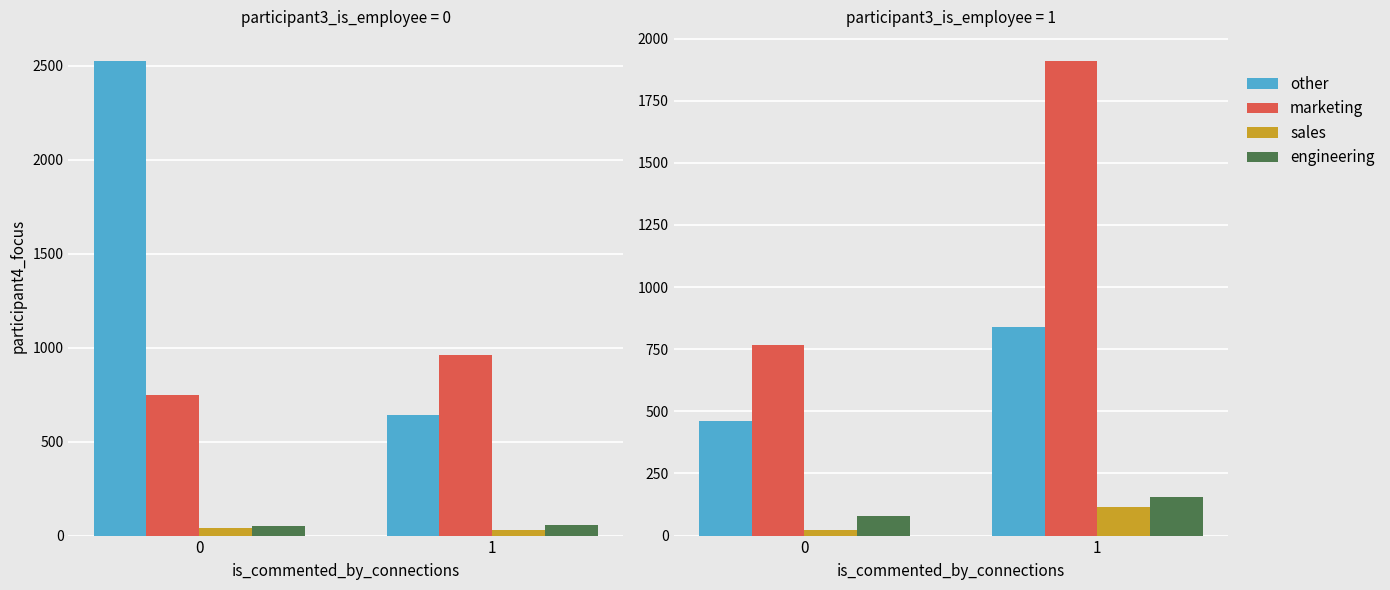

What are all the series names shown in the legend?

other, marketing, sales, engineering